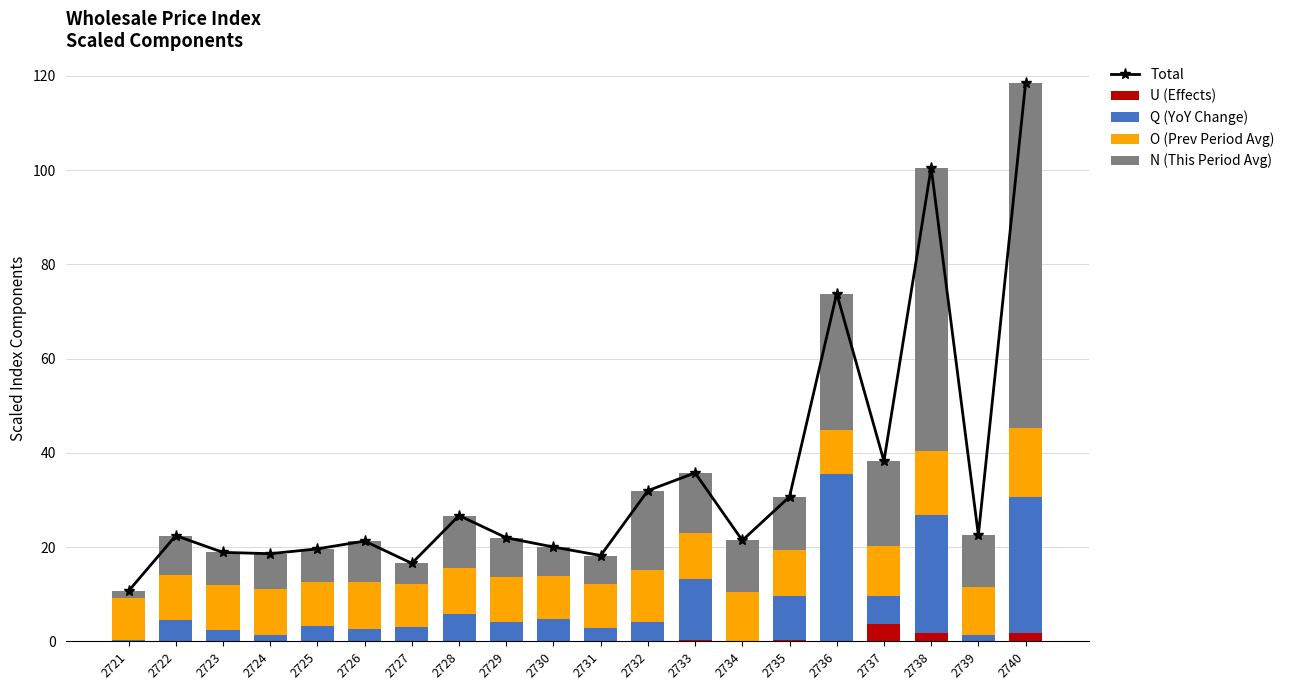

What is the sum of the Total values at 2730 and 2737?

58.3